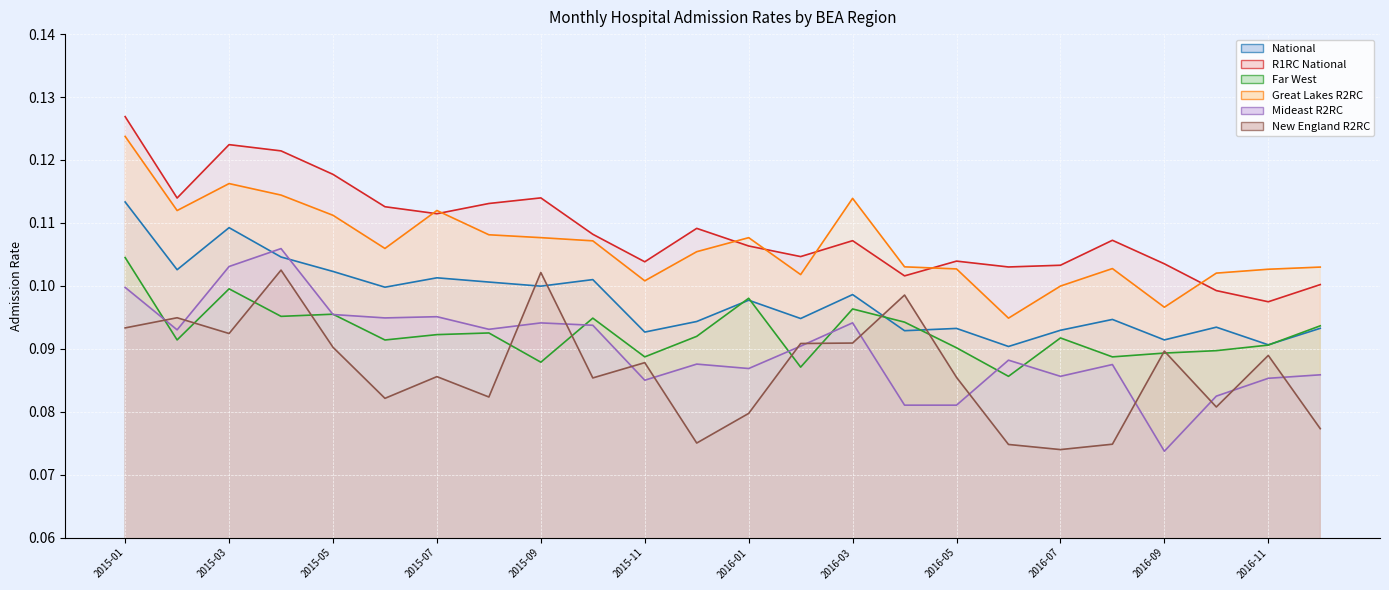

At which label is Far West closest to 0?

2016-06